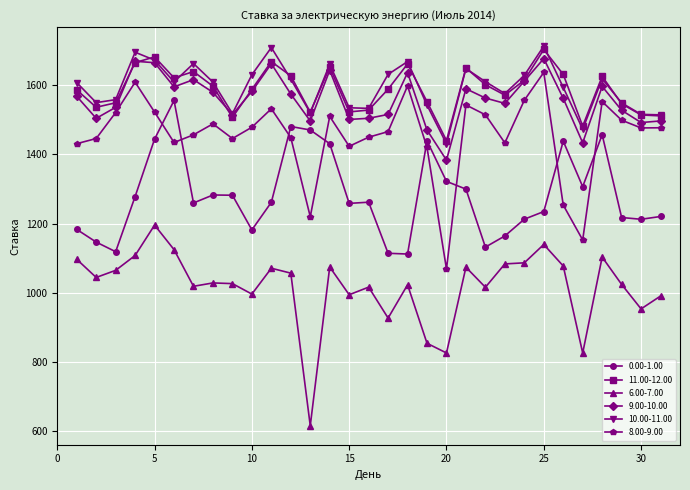

At how many categories does at least one series exceed 948?

31